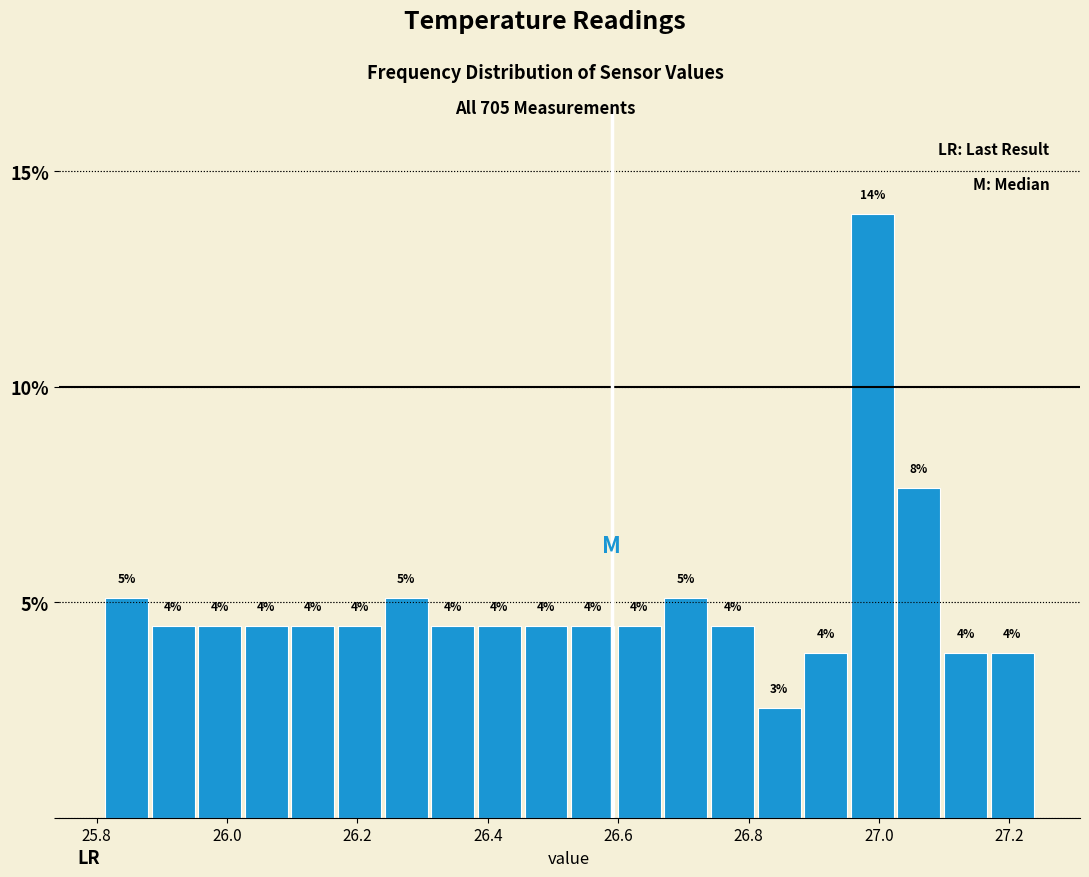

Read against the x-axis, roughly where is the centre of the tallest bar?

26.98